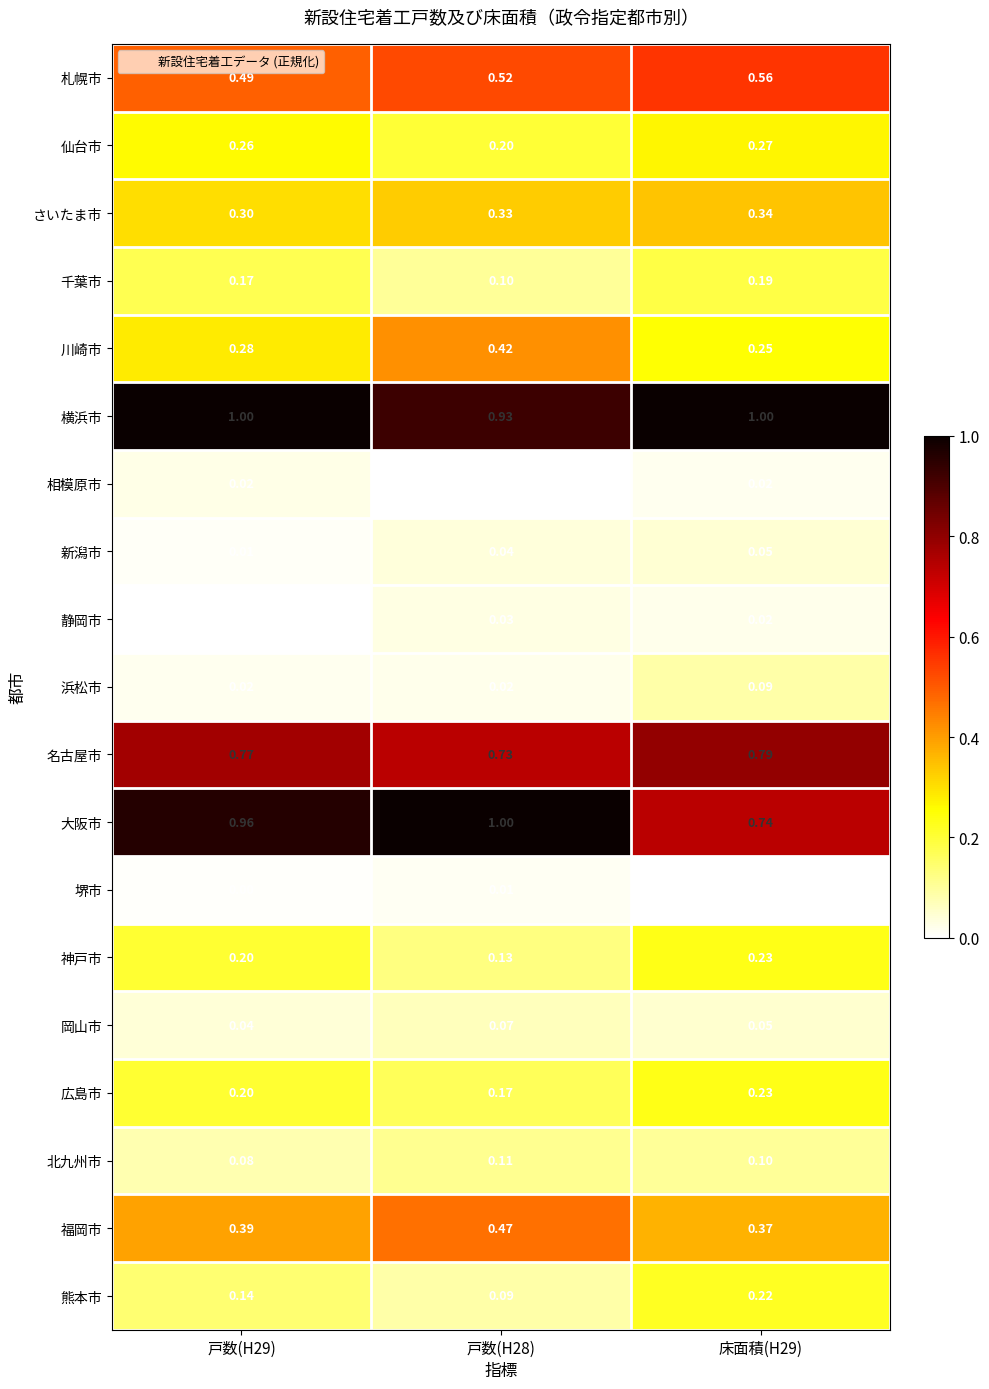

At 戸数(H28), list the series in order from smallest to largest.

相模原市, 堺市, 浜松市, 静岡市, 新潟市, 岡山市, 熊本市, 千葉市, 北九州市, 神戸市, 広島市, 仙台市, さいたま市, 川崎市, 福岡市, 札幌市, 名古屋市, 横浜市, 大阪市